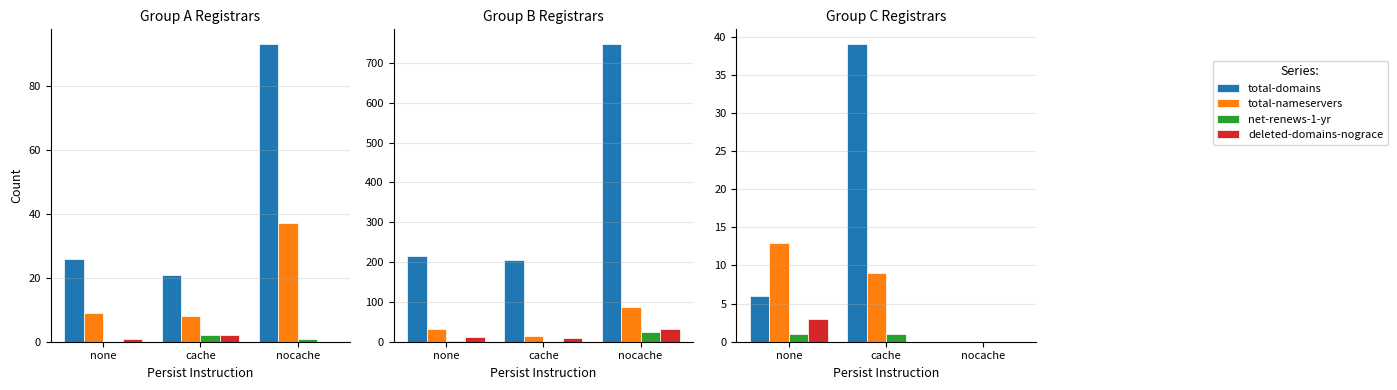

Which has a higher value, none or cache?

cache